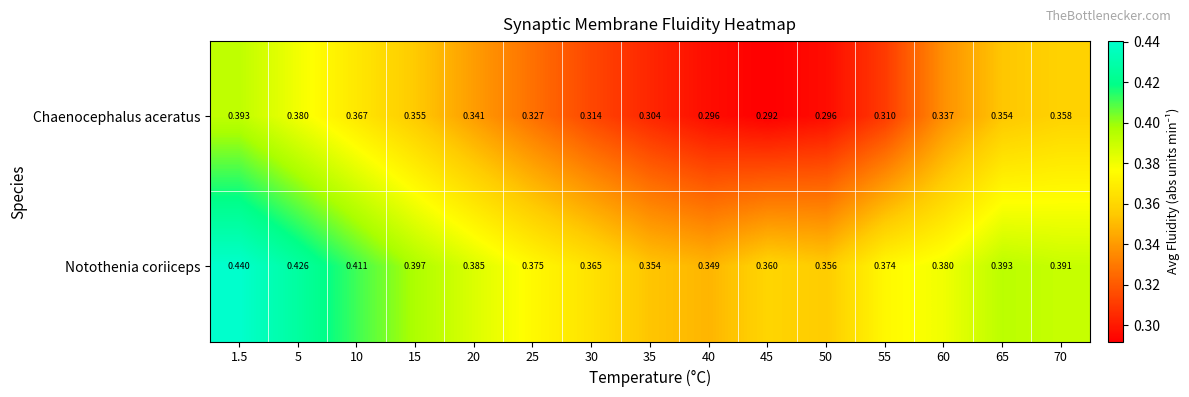

Which series changed the most between 15 and 45?

Chaenocephalus aceratus